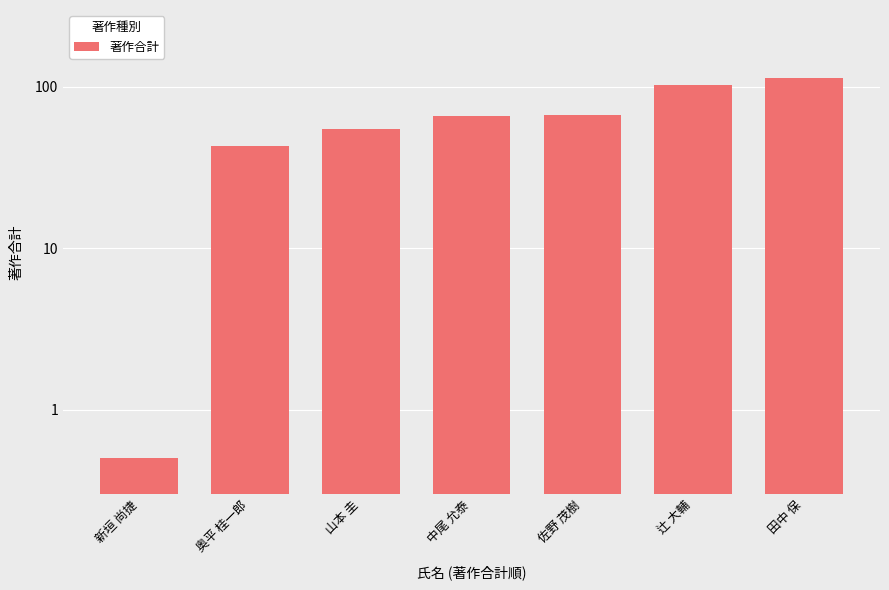

Approximately how many times larger is the value at 辻 大輔 compared to 奥平 桂一郎?

2.4